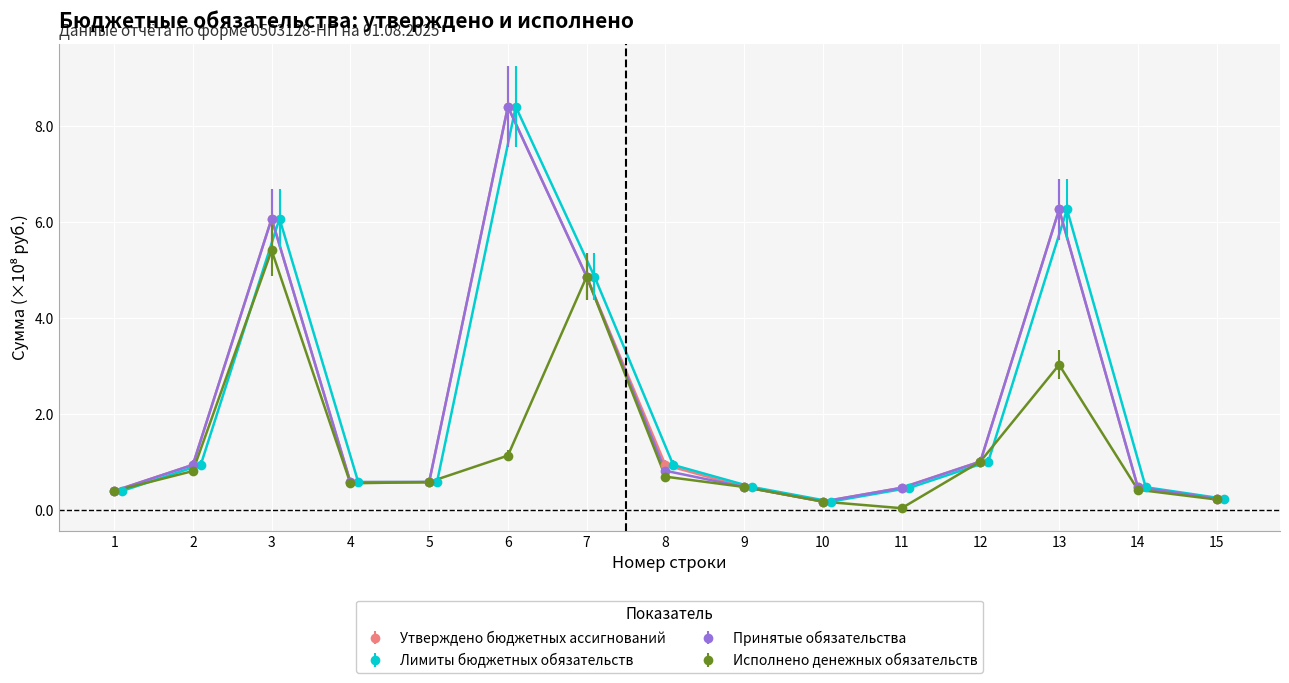

What is the sum of all Принятые обязательства values?

31.9